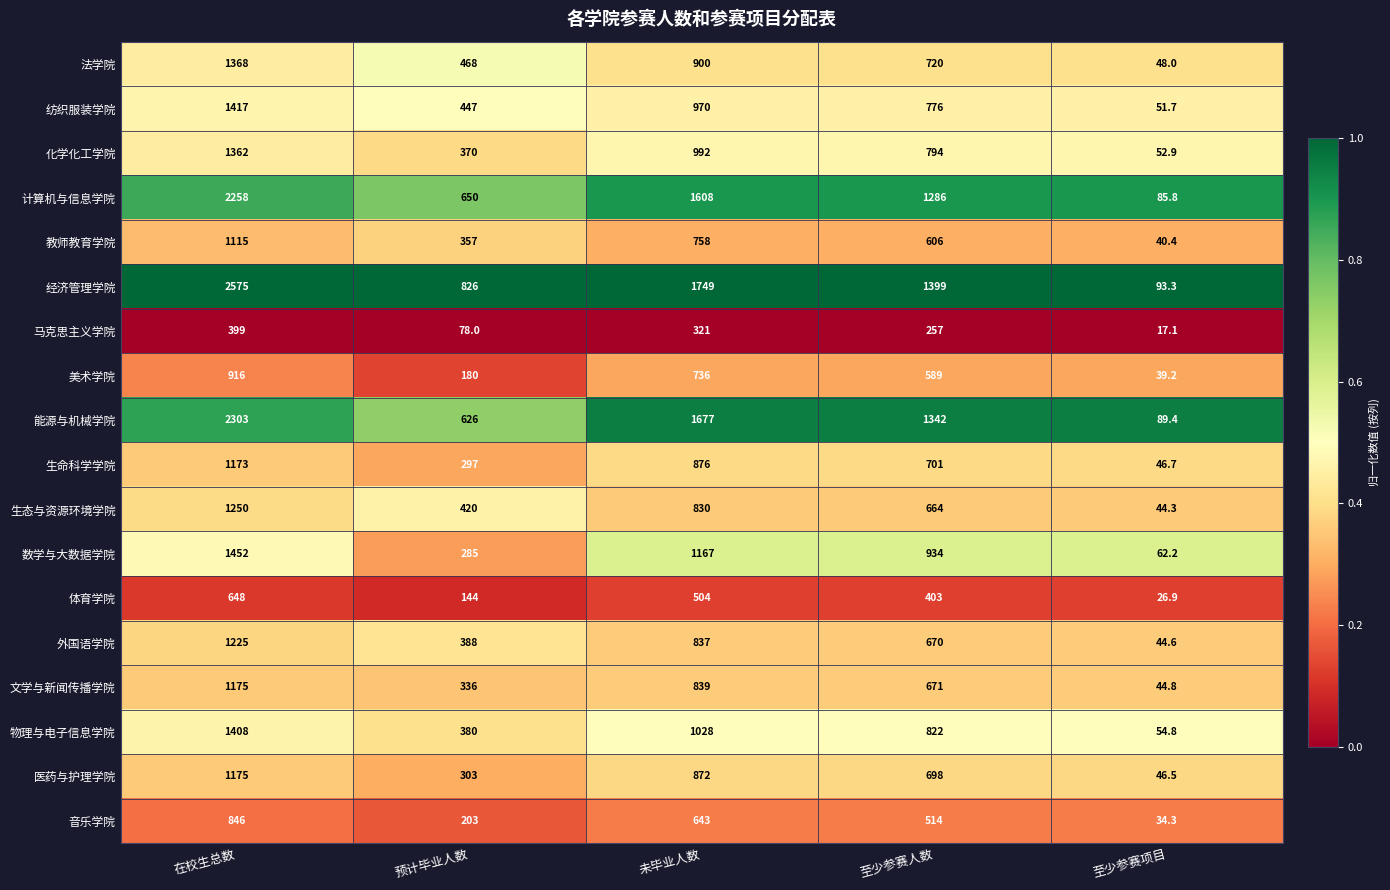

Read the 化学化工学院 value at 预计毕业人数.

370.0